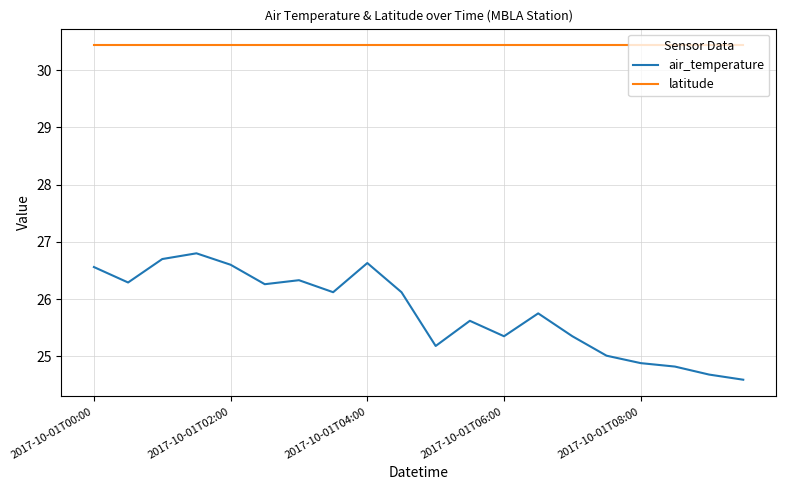

Reading right to left, transcribe all the data shown in this chart.

air_temperature: 24.6	24.7	24.8	24.9	25.0	25.4	25.8	25.4	25.6	25.2	26.1	26.6	26.1	26.3	26.3	26.6	26.8	26.7	26.3	26.6
latitude: 30.4	30.4	30.4	30.4	30.4	30.4	30.4	30.4	30.4	30.4	30.4	30.4	30.4	30.4	30.4	30.4	30.4	30.4	30.4	30.4